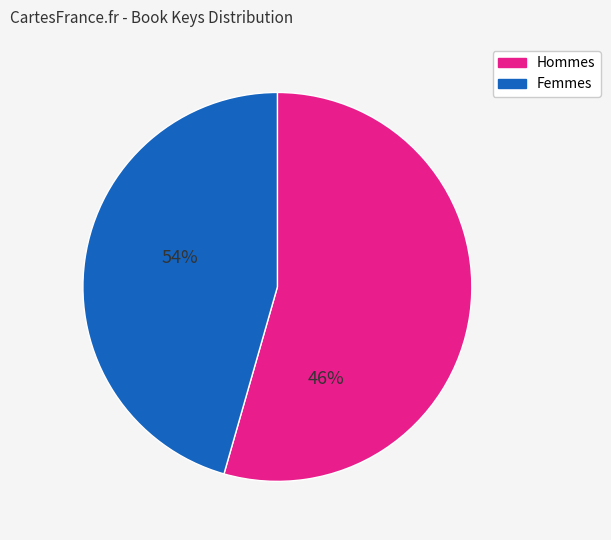

Which category has the biggest portion of the pie?

Hommes